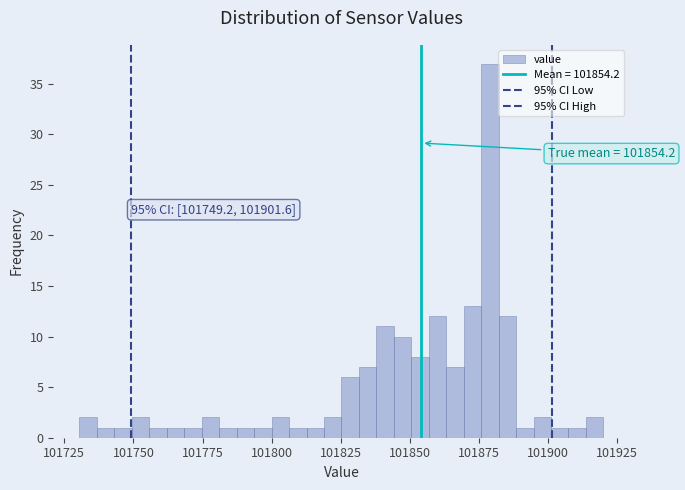

Around what value on the x-axis is the tallest bar? Give the approximate position of its centre, as read against the axis.

101880